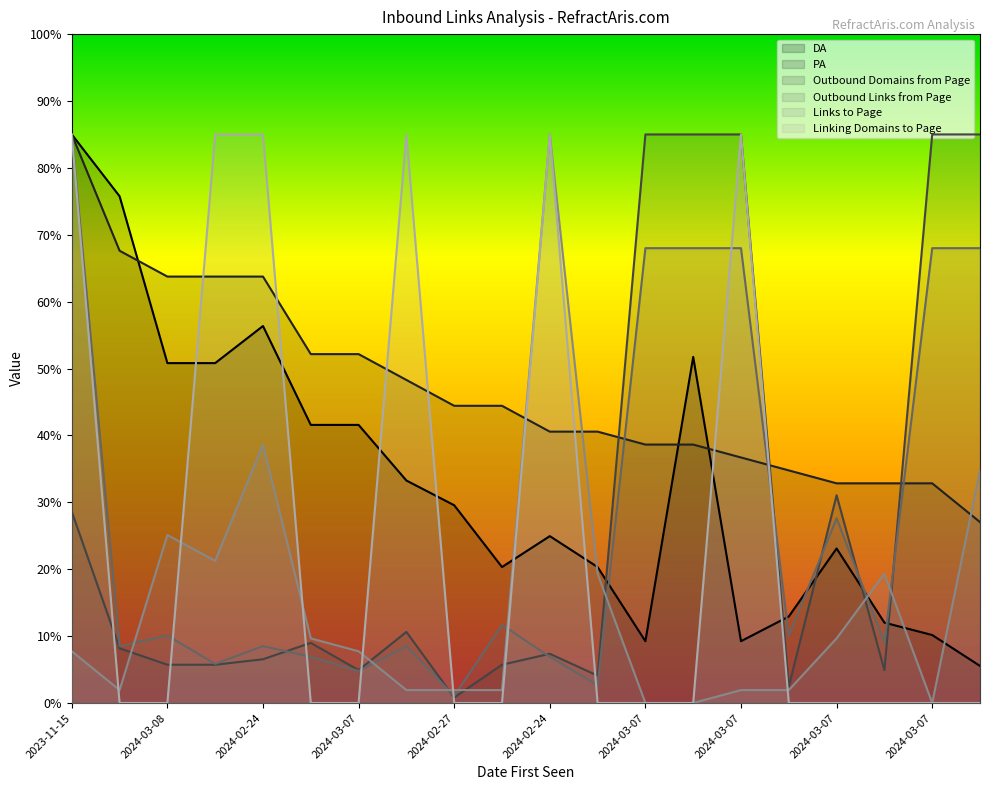

The Linking Domains to Page series shows 51.0 at 2024-03-07. True or false?

False